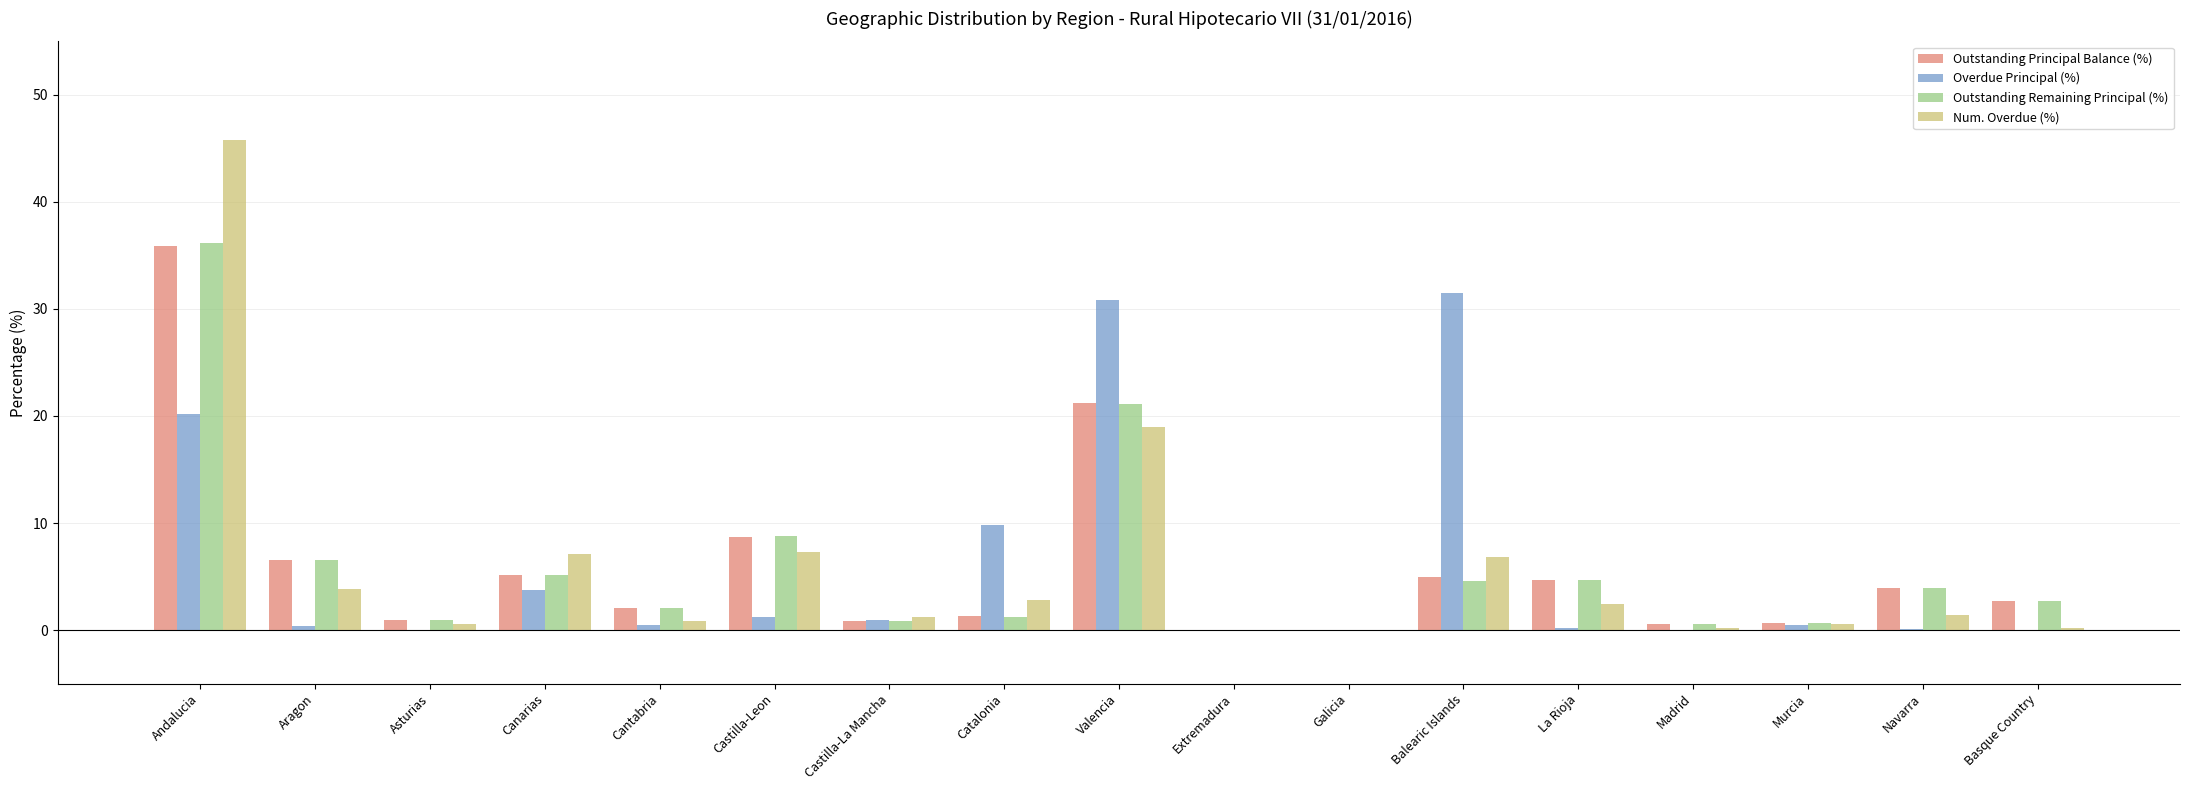

What are all the series names shown in the legend?

Outstanding Principal Balance (%), Overdue Principal (%), Outstanding Remaining Principal (%), Num. Overdue (%)